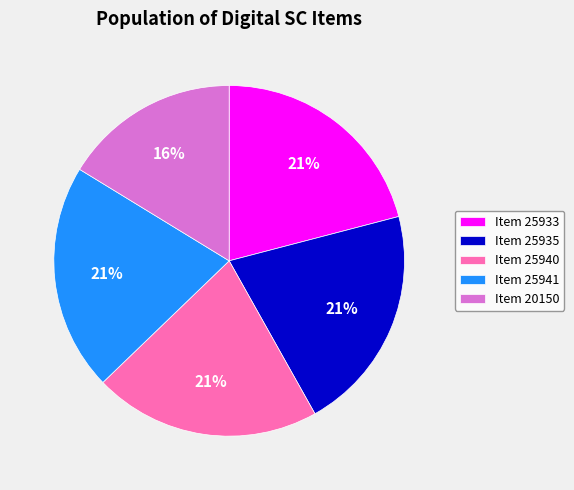

To the nearest percent, what is the average slice percentage?

20%